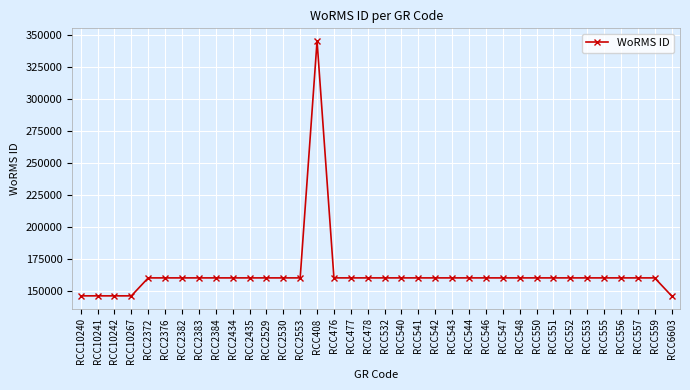

What is the sum of all values?

5895386